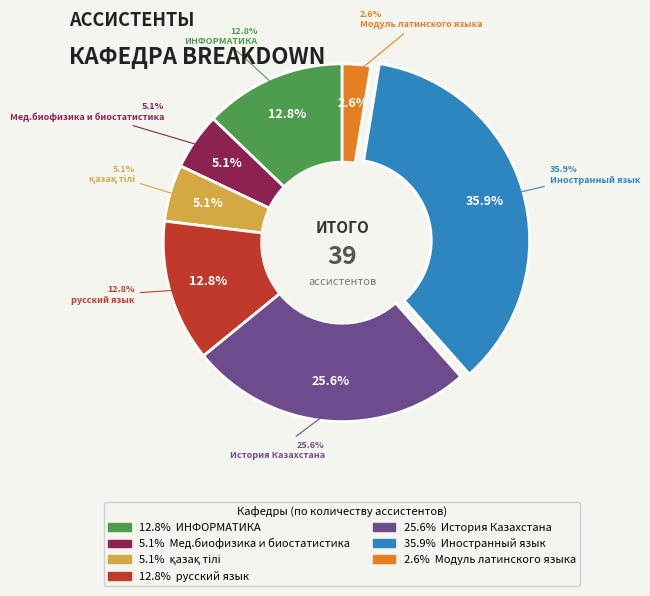

What is the ratio of the value at Модуль латинского языка to the value at Мед.биофизика и биостатистика?

0.5